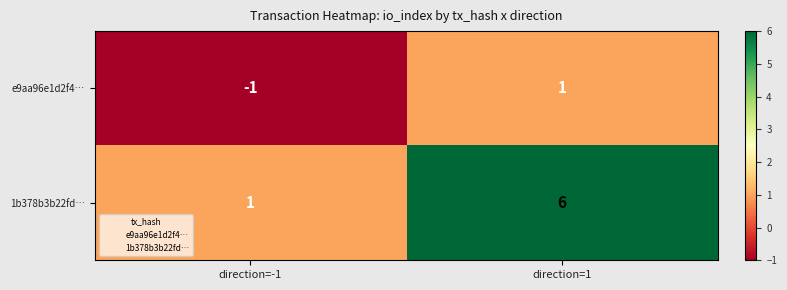

What is the greatest value displayed?

6